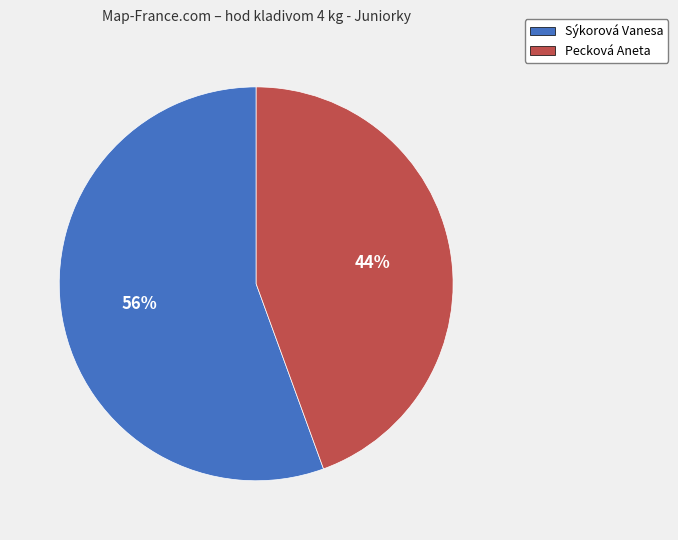

Approximately how many times larger is the value at Sýkorová Vanesa compared to Pecková Aneta?

1.3